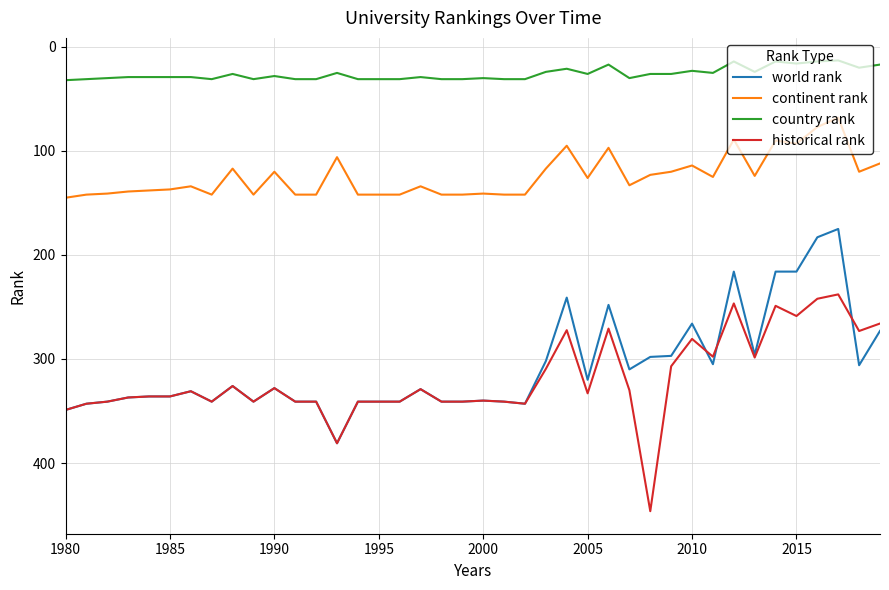

List the series in order of their peak value, highest first.

historical rank, world rank, continent rank, country rank